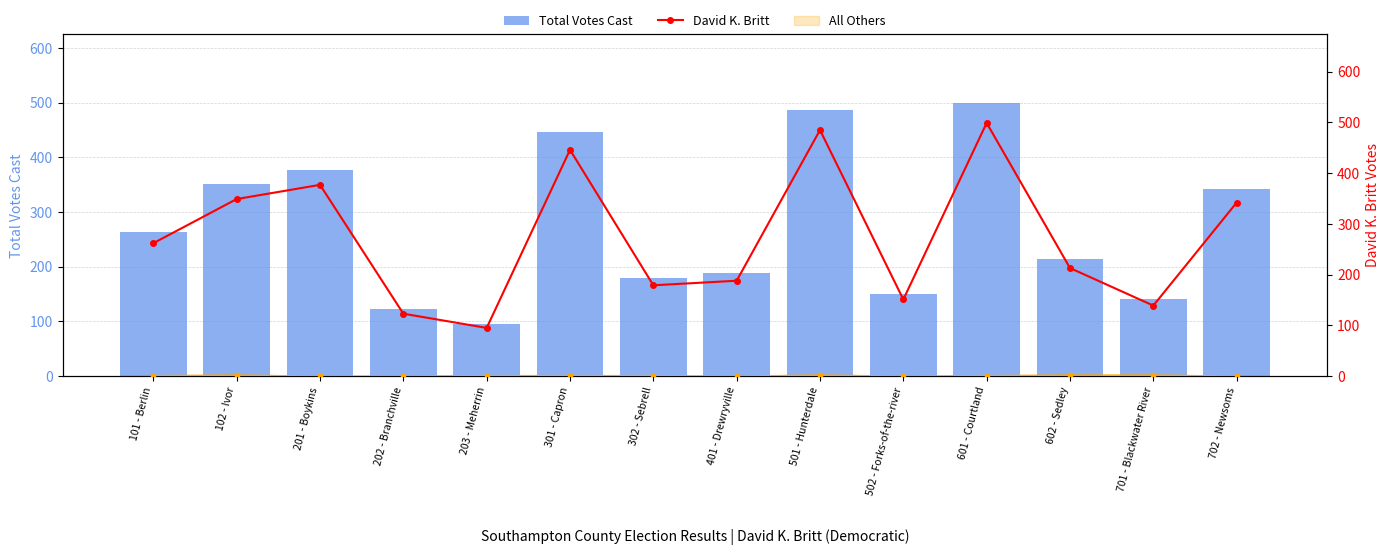

Are the bars grouped side by side (vs. stacked)?

Yes